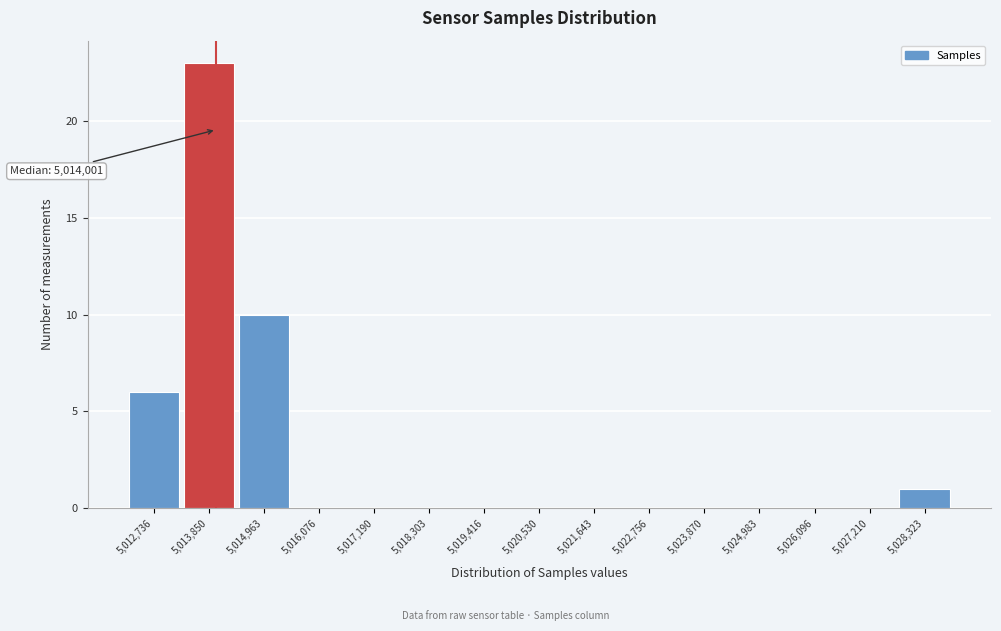

Over which range of the x-axis is the bar tallest?

5013200 to 5014400